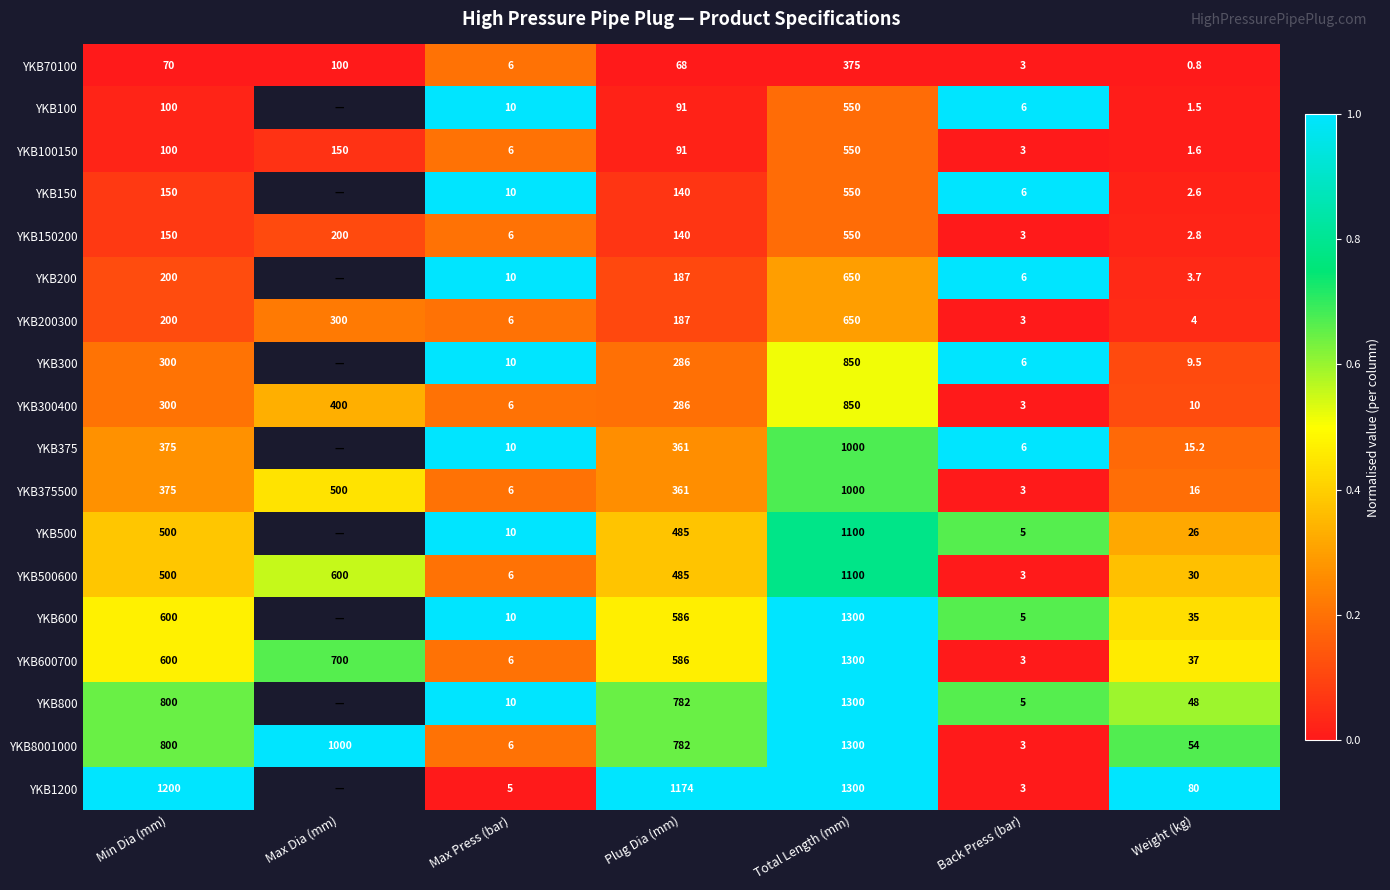

What is the spread (max minus min) of values at Weight (kg)?

79.2